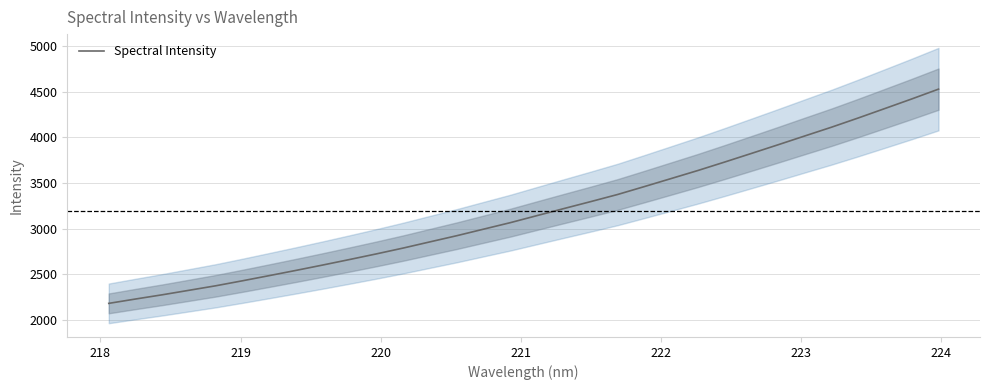

What is the highest value of the Spectral Intensity series?

4530.5